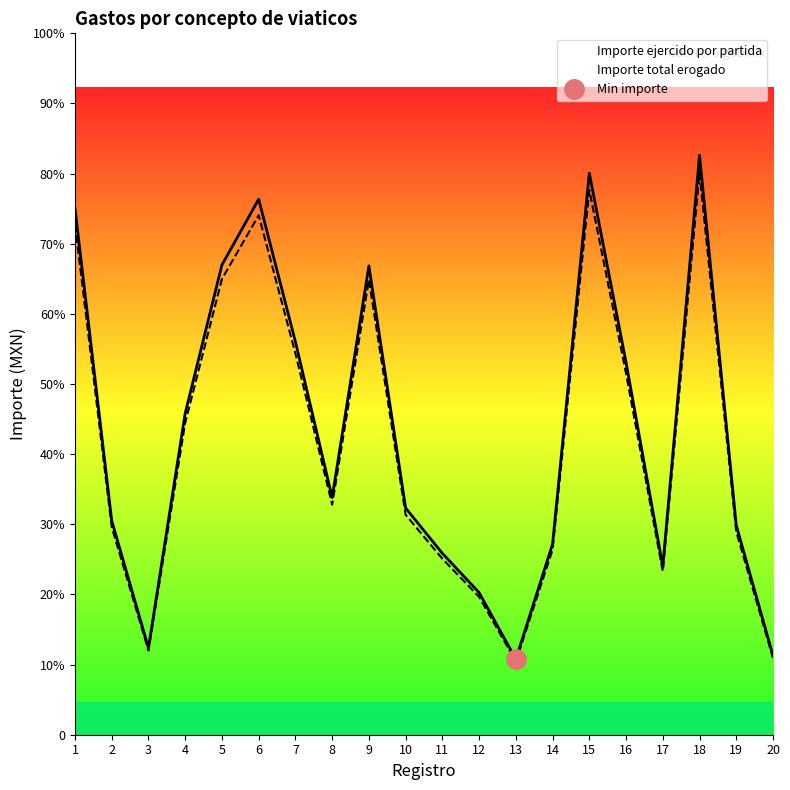

Is the value of Importe ejercido por partida at 18 greater than the value of Importe total erogado at 19?

Yes